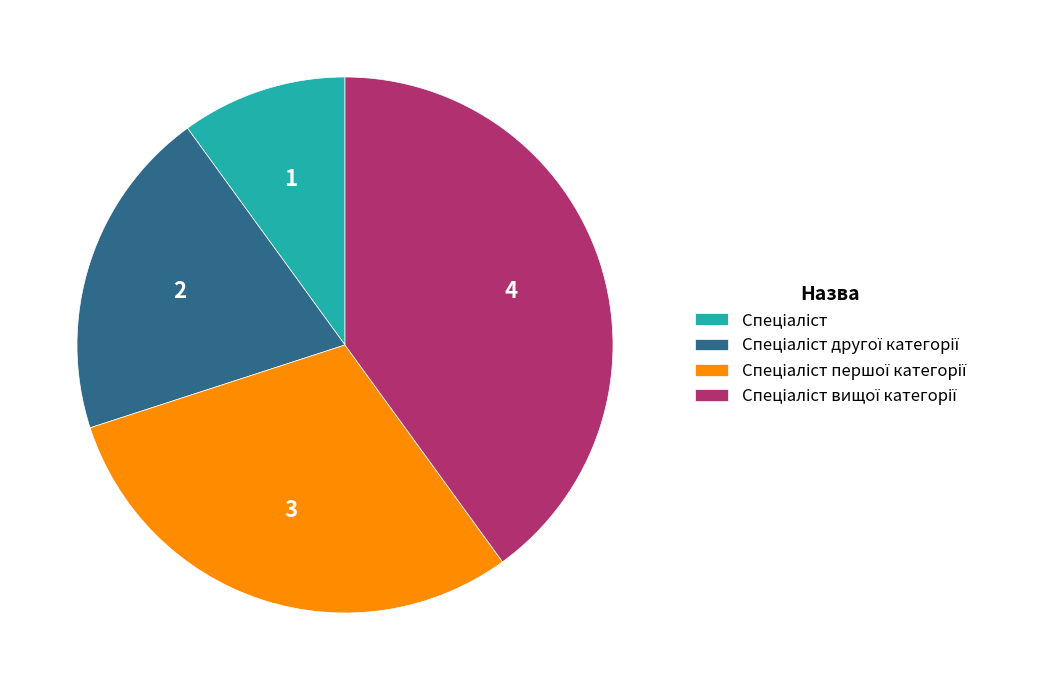

Is there any slice that represents more than half of the pie?

No